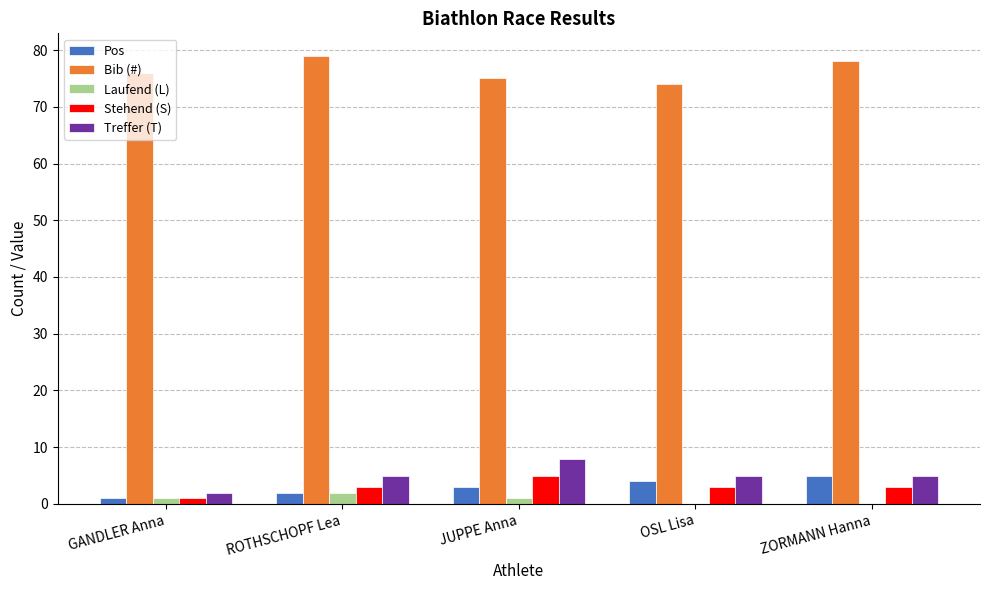

What is the sum of all Bib (#) values?

382